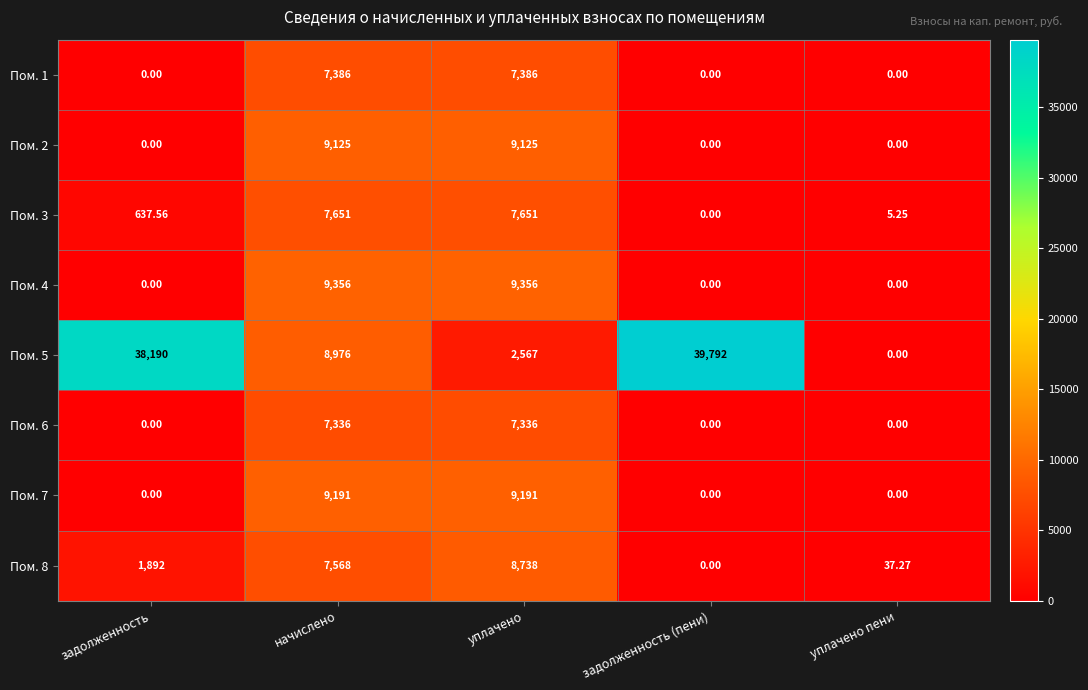

Which series changed the most between задолженность and задолженность (пени)?

Пом. 8